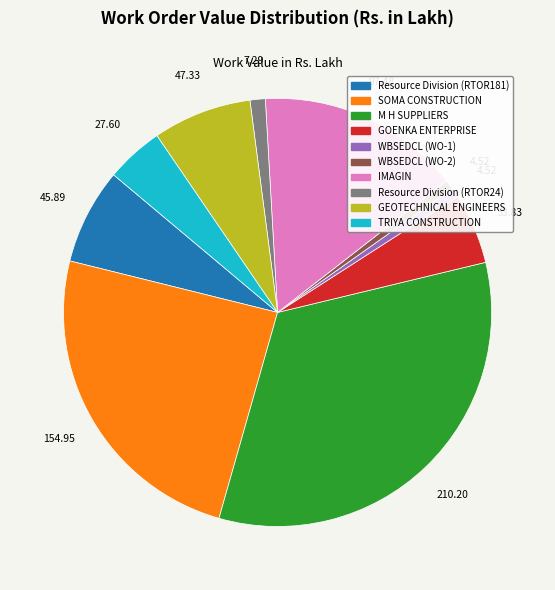

Does any single category account for the majority?

No